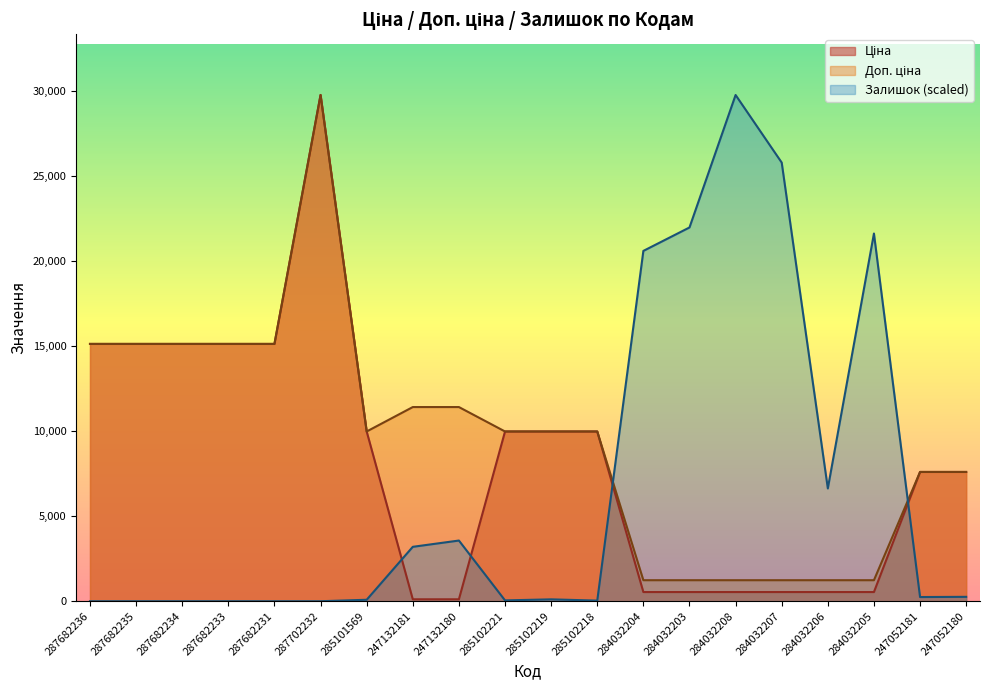

True or false: Доп. ціна and Ціна intersect in this chart.

False